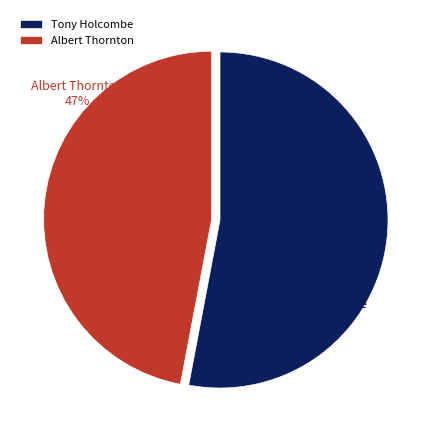

Does Albert Thornton represent more than half of the total?

No